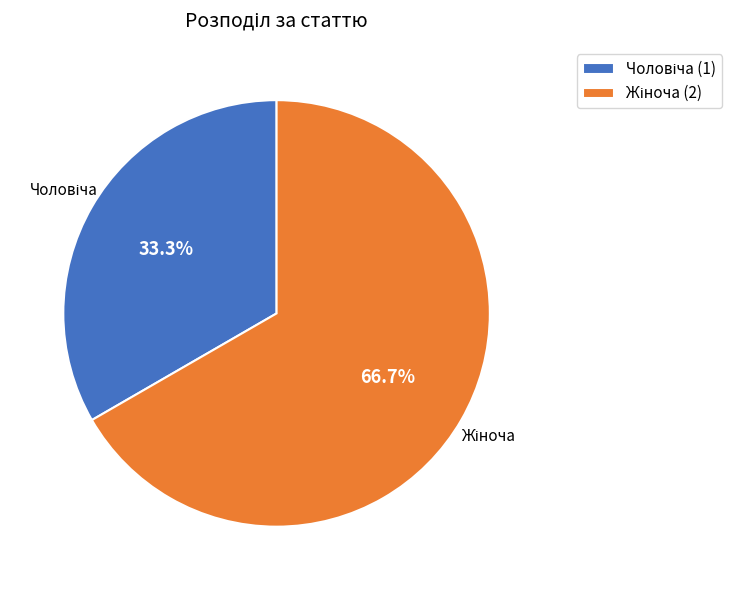

How many slices are in this pie chart?

2